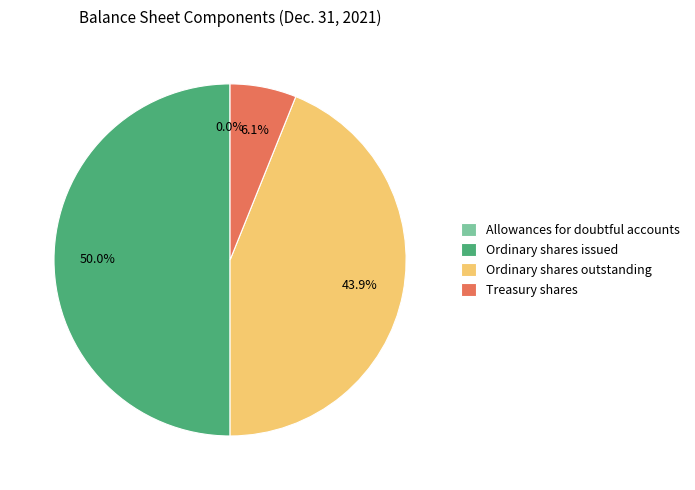

Is it true that Treasury shares is 1% of the pie?

False